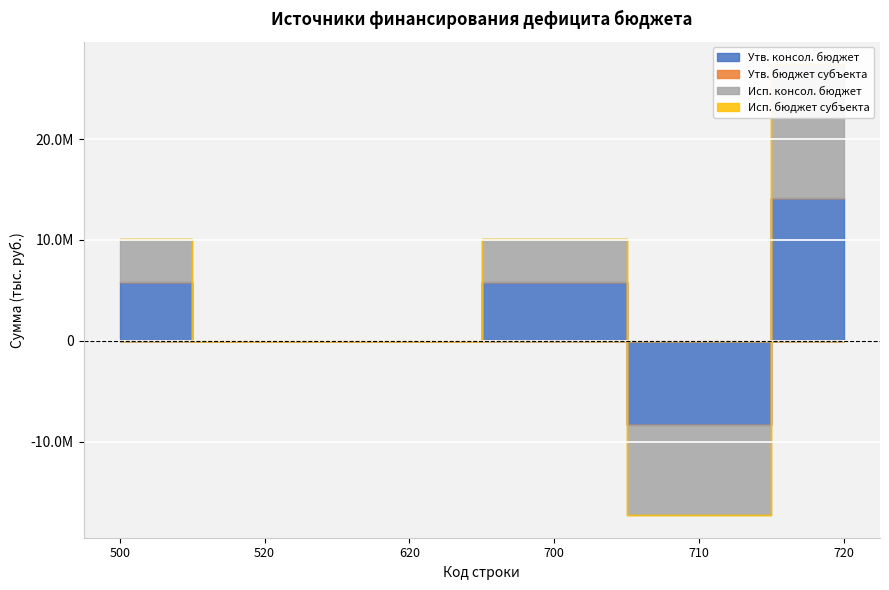

What is the average value of the Утв. консол. бюджет series?

2896171.0